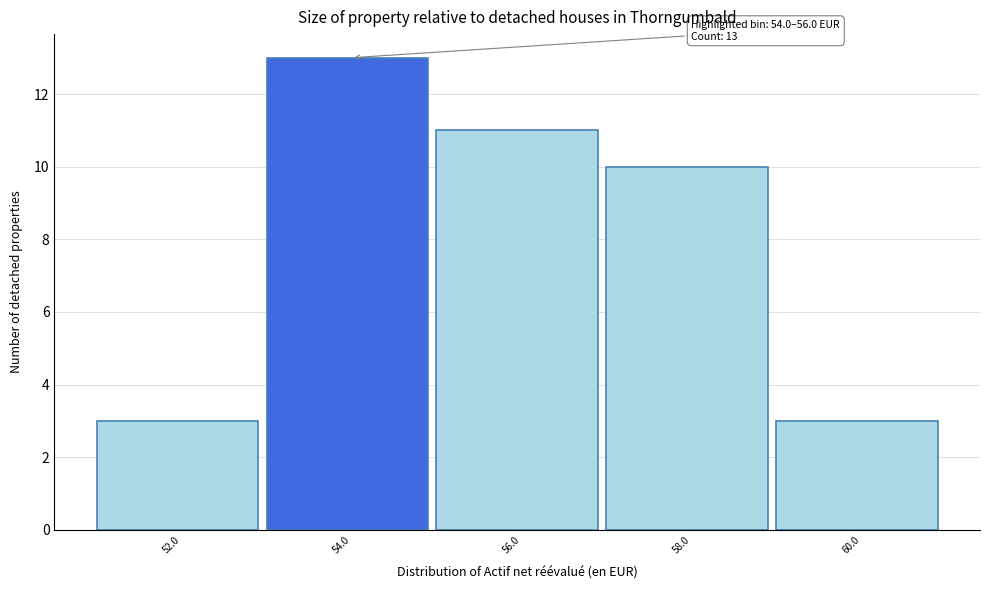

Reading right to left, transcribe all the data shown in this chart.

3	10	11	13	3